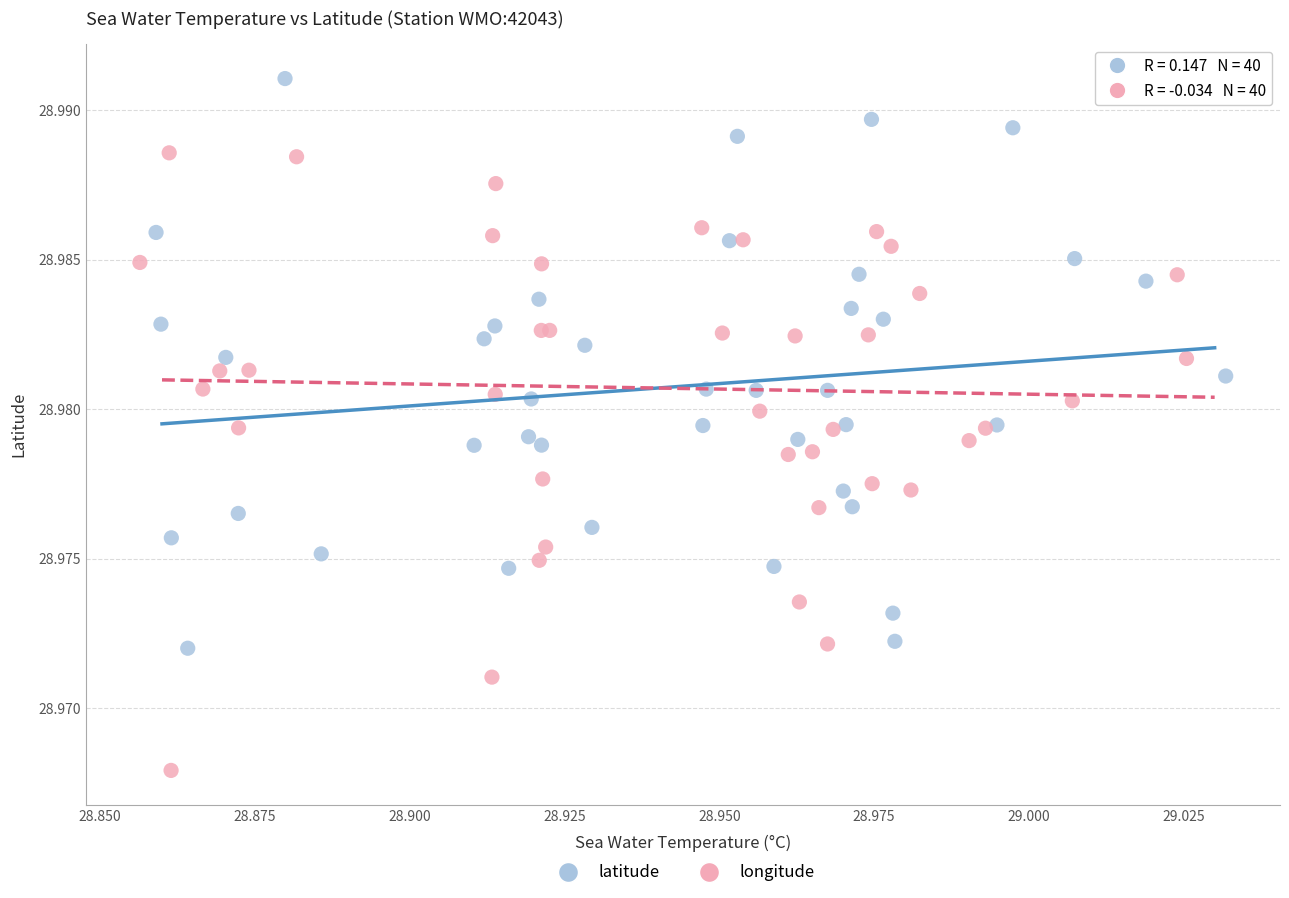

Which series has the largest Y range (max minus min)?

longitude